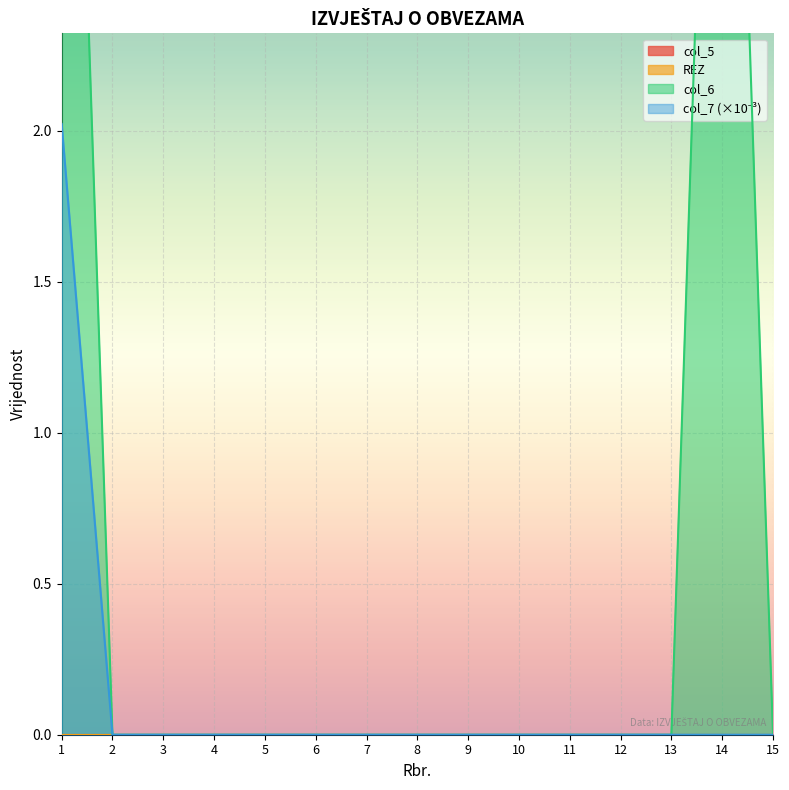

True or false: col_6 and col_7 cross at least once.

False